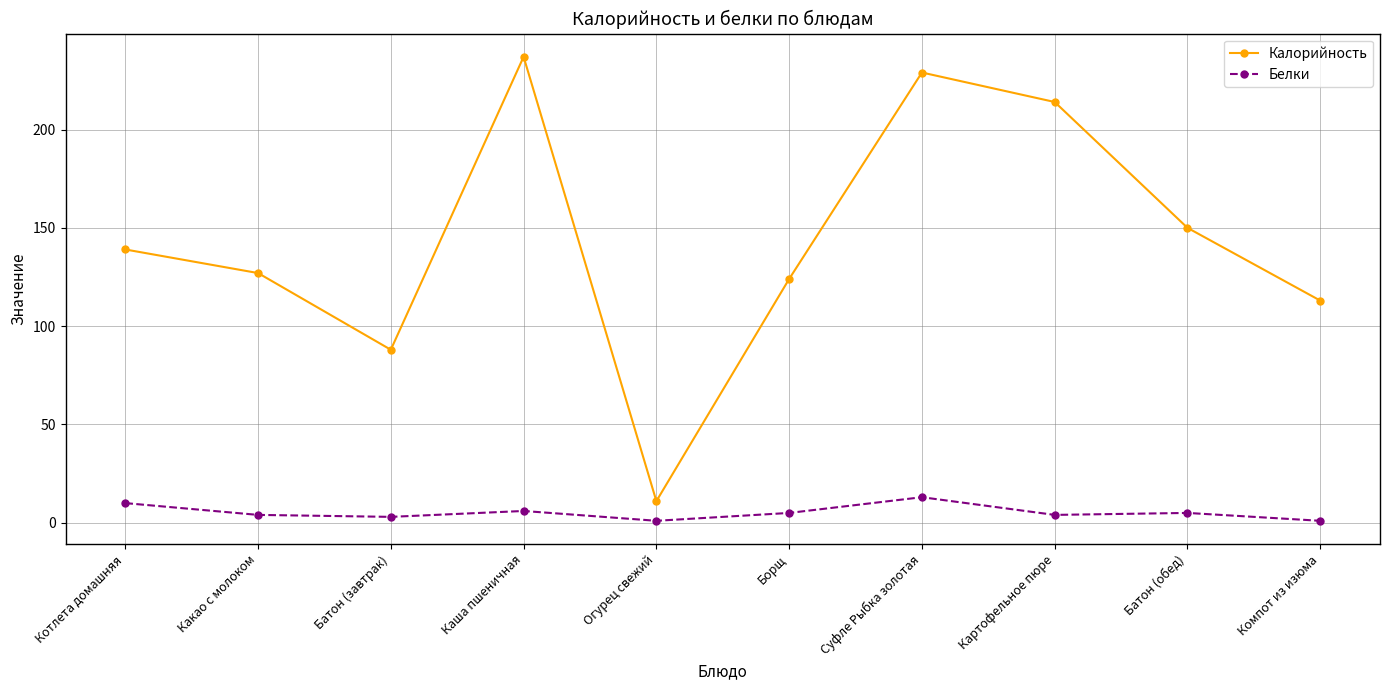

What is the value of the Калорийность point at the 1st from the left?

139